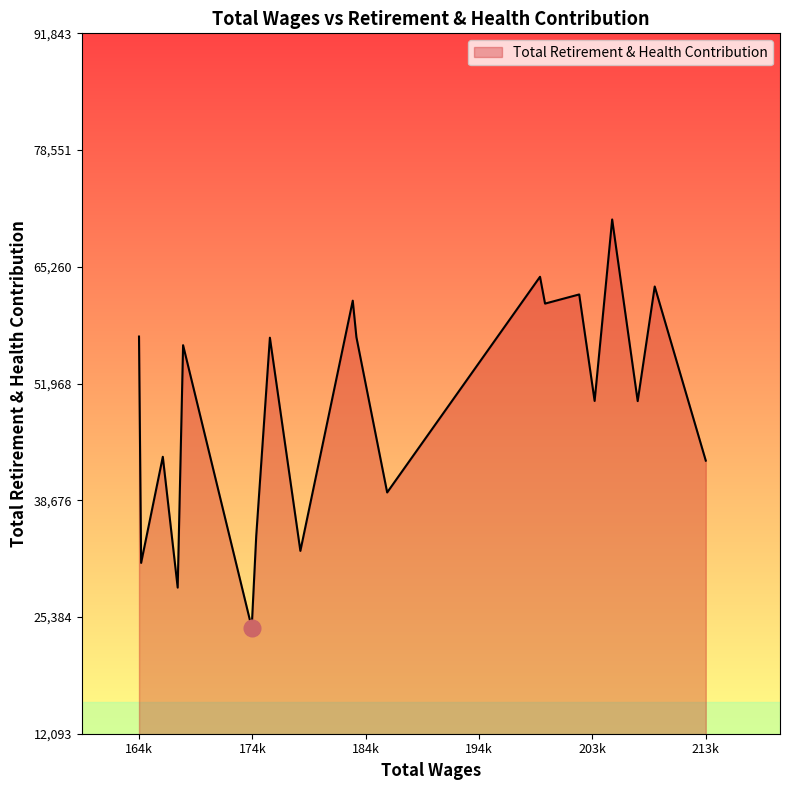

What is the greatest value displayed?

70649